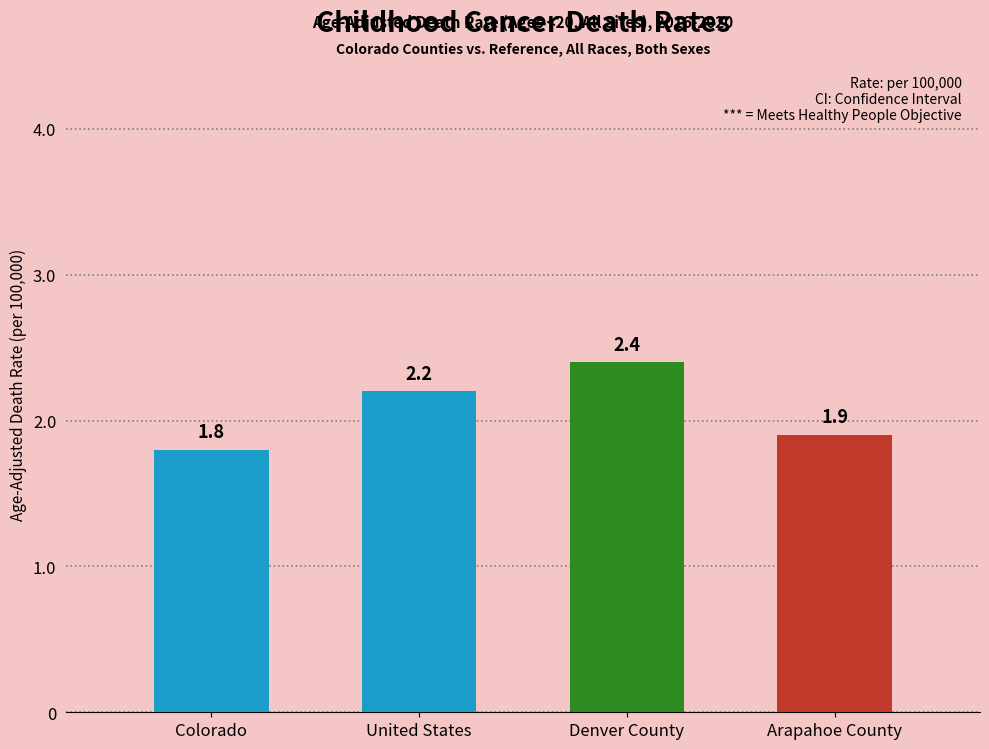

How many data points does each series have?

4